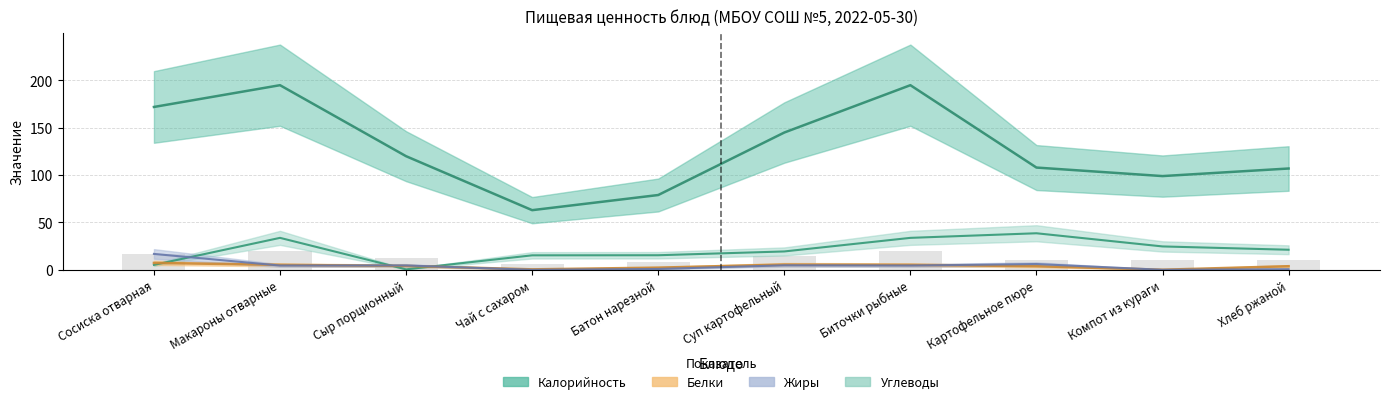

What is the difference between the Белки values at Сыр порционный and Картофельное пюре?

0.3